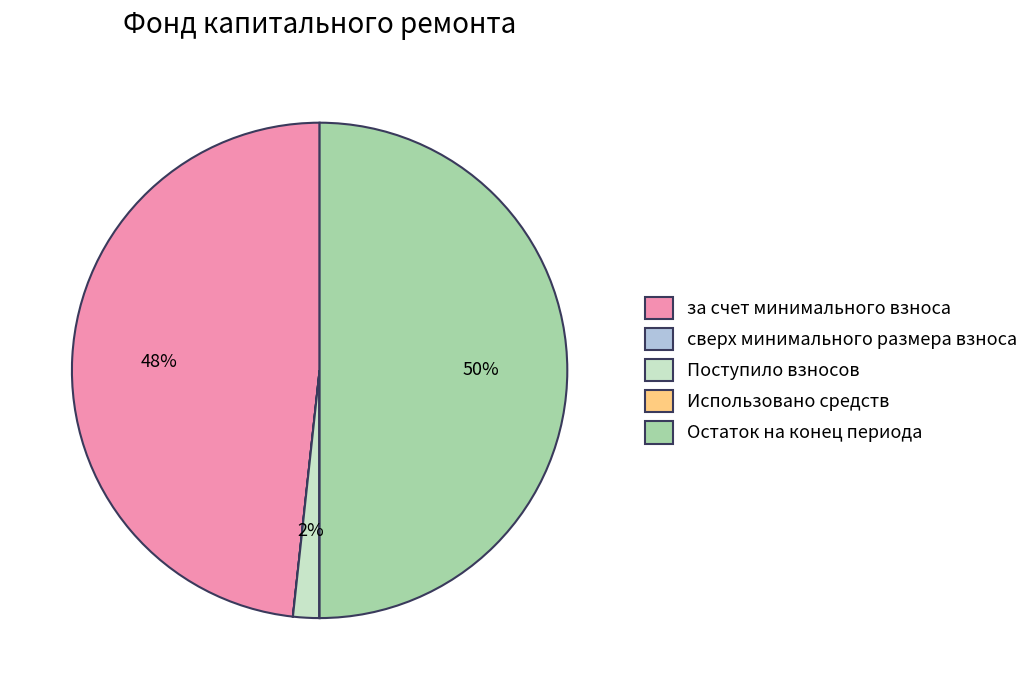

To the nearest percent, what is the difference between the за счет минимального взноса and Остаток на конец периода slice percentages?

2%